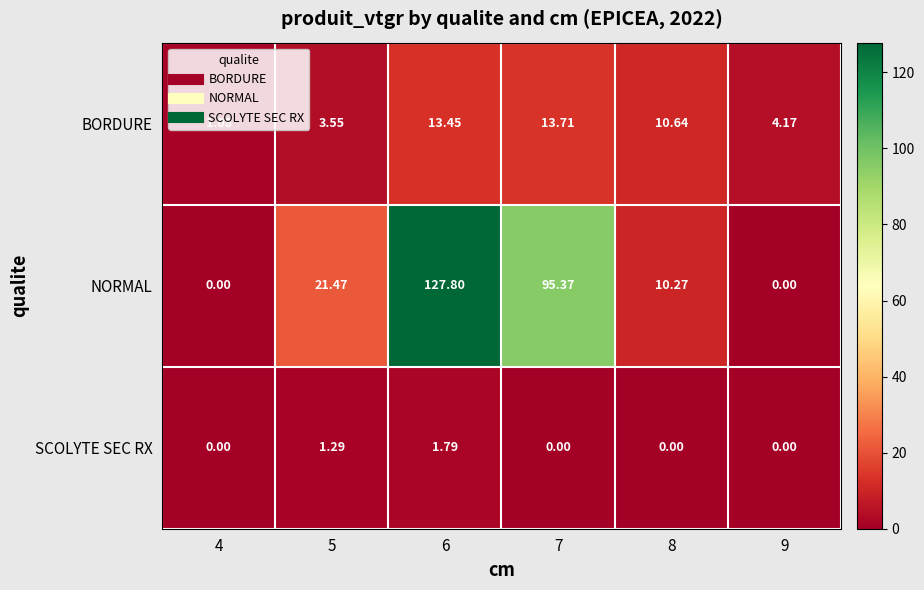

Is the value of BORDURE at 9 greater than the value of NORMAL at 4?

Yes